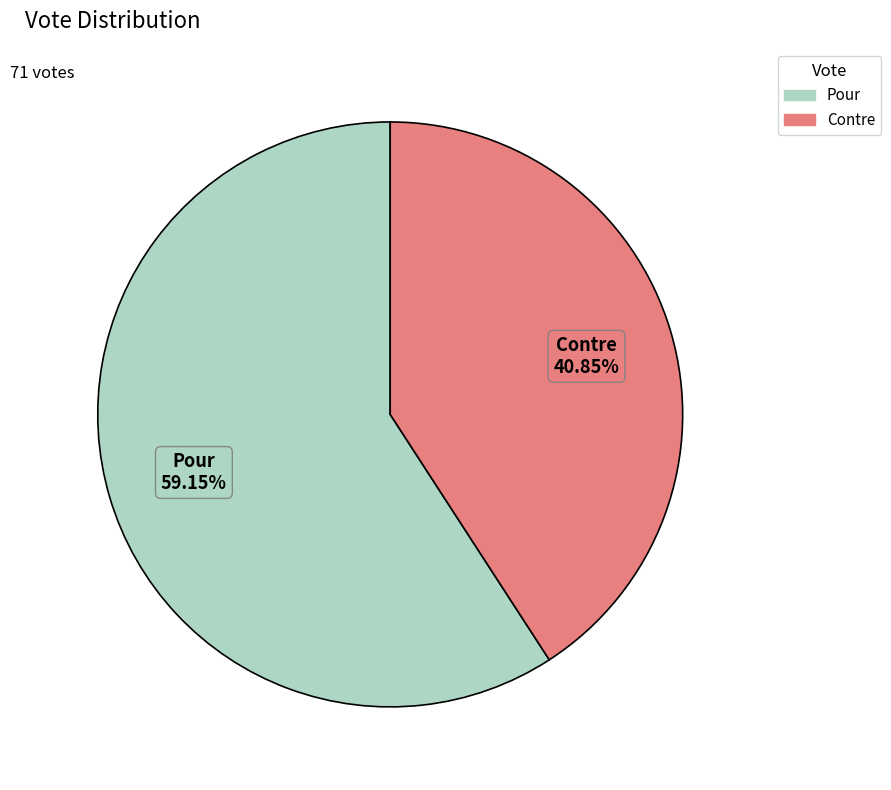

To the nearest percent, what portion does Pour represent?

59%